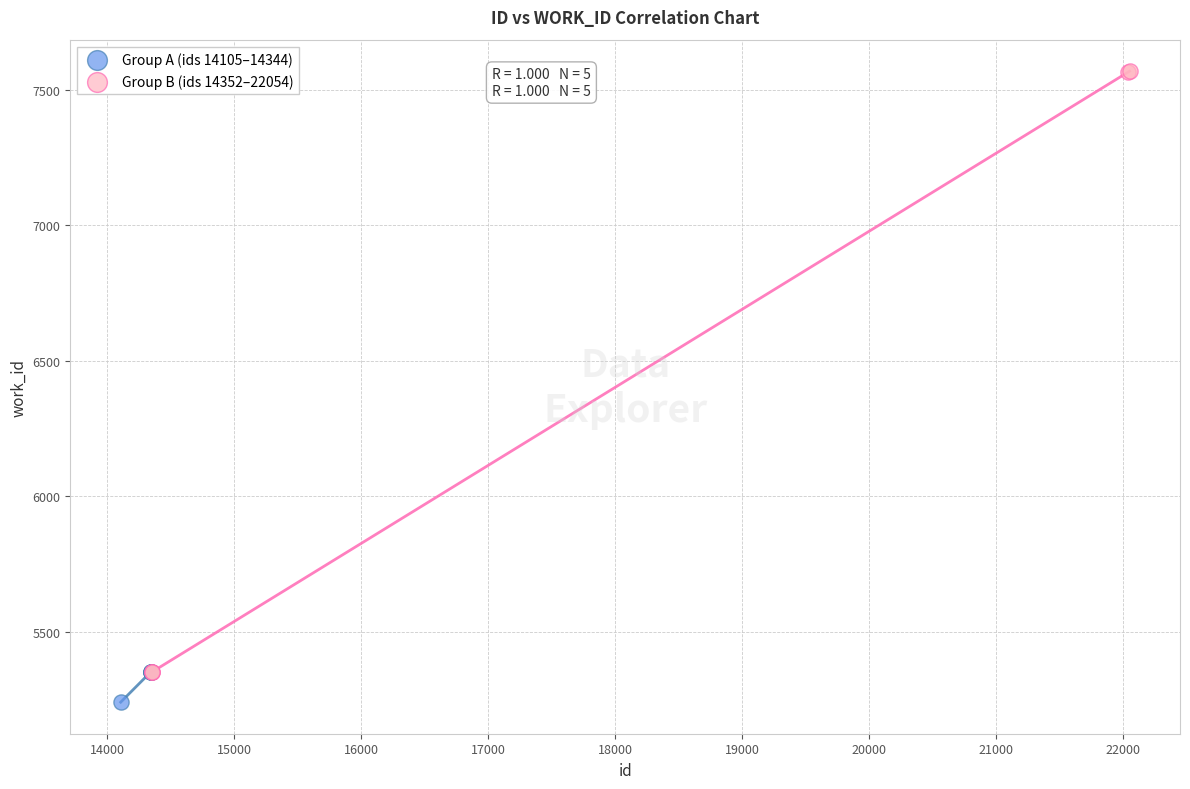

Which series reaches the minimum Y coordinate?

Group A (ids 14105–14344)